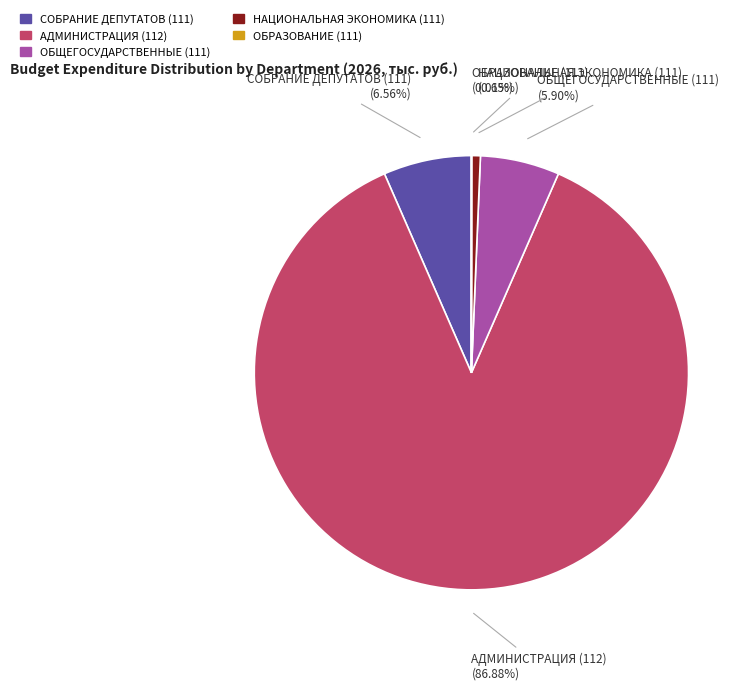

Combined, do СОБРАНИЕ ДЕПУТАТОВ (111) and ОБЩЕГОСУДАРСТВЕННЫЕ (111) account for over 50%?

No